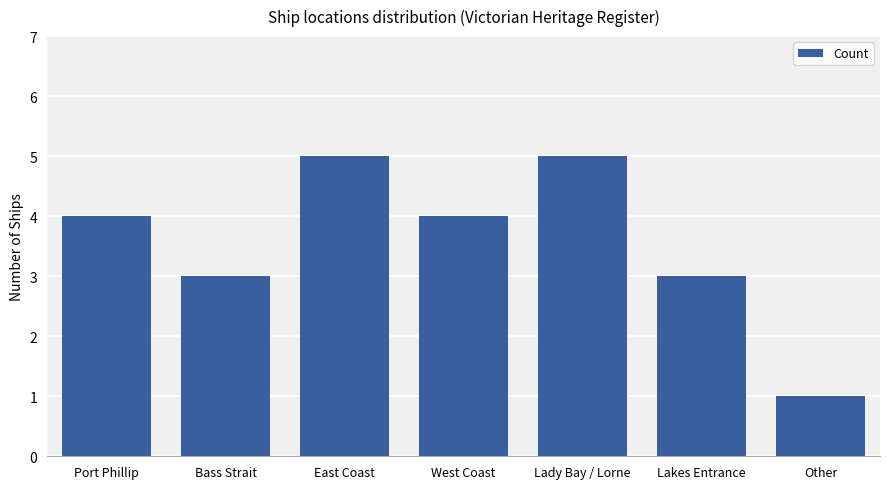

What is the value of the 2nd bar from the left?

3